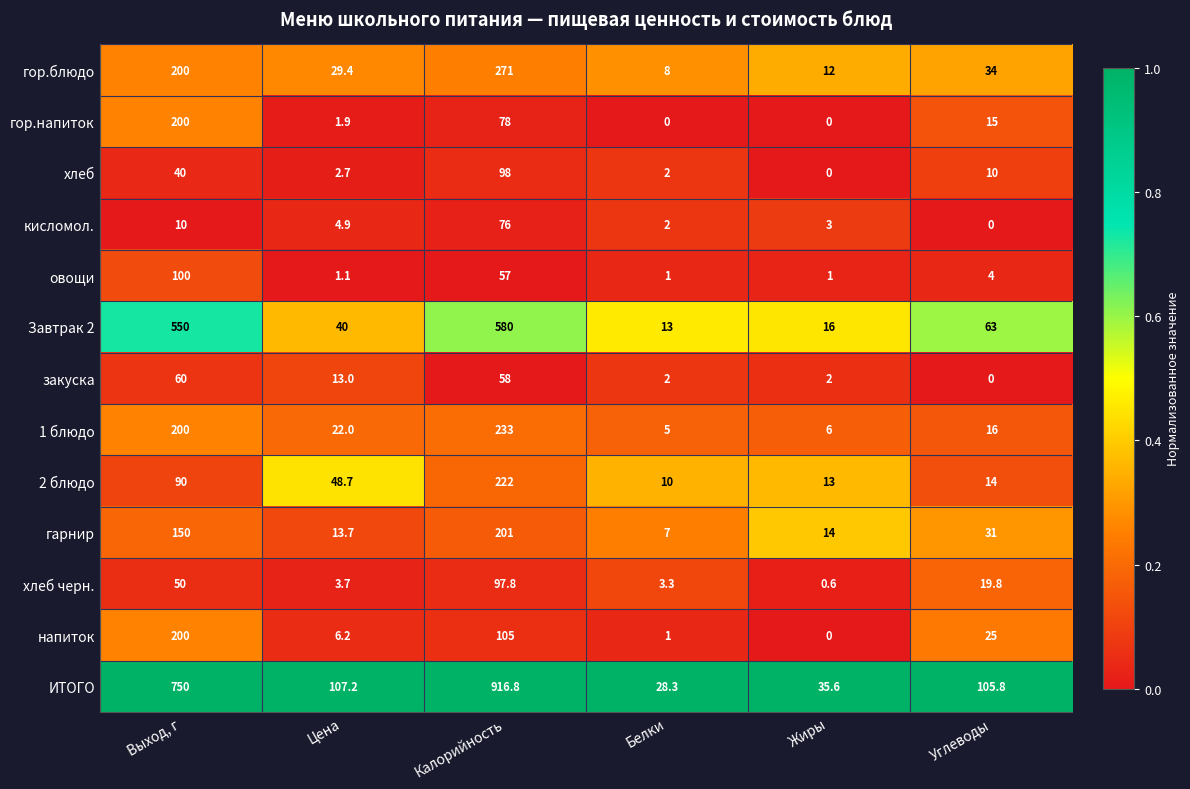

What is the approximate value of напиток at Цена?

6.2